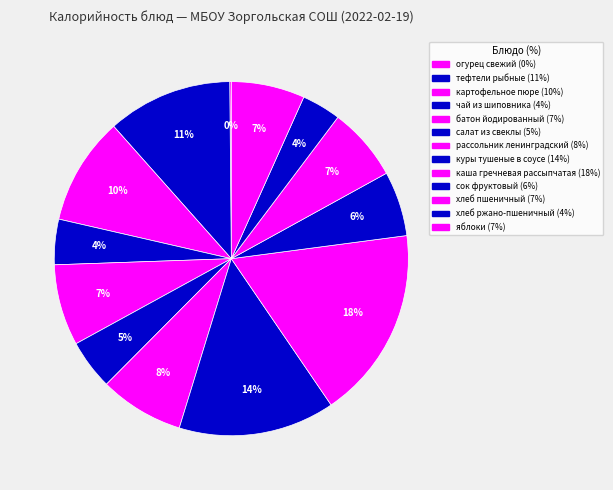

The тефтели рыбные slice represents 11% of the pie. True or false?

True